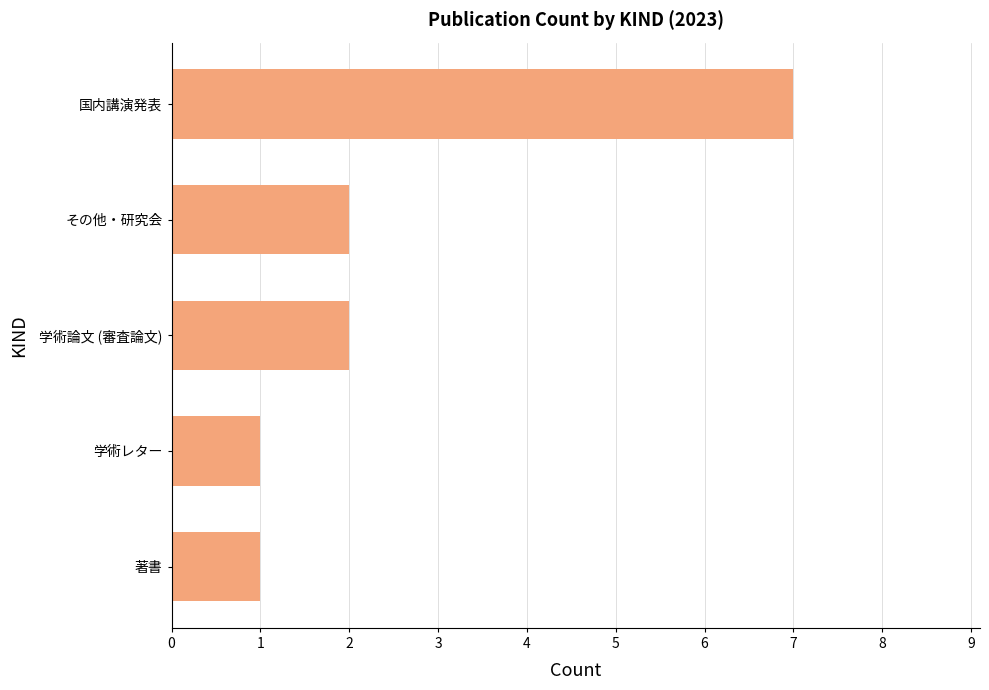

What is the change in value from 著書 to 学術論文 (審査論文)?

+1